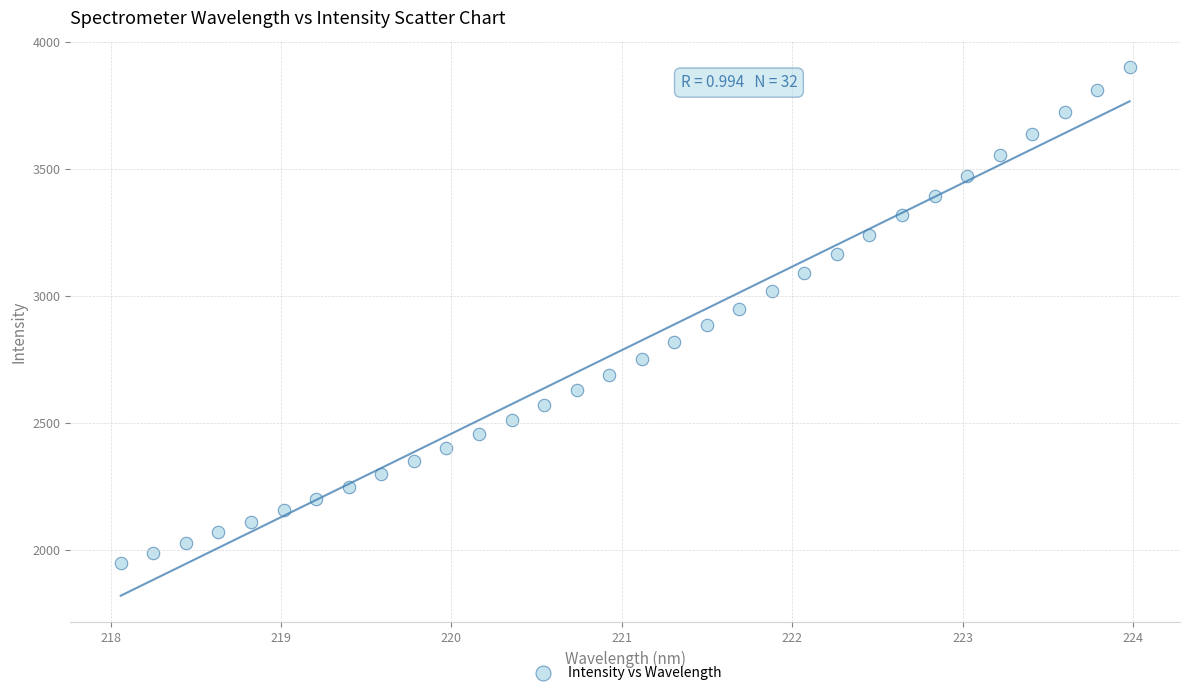

What is the range of Y values (max minus min)?

1950.1